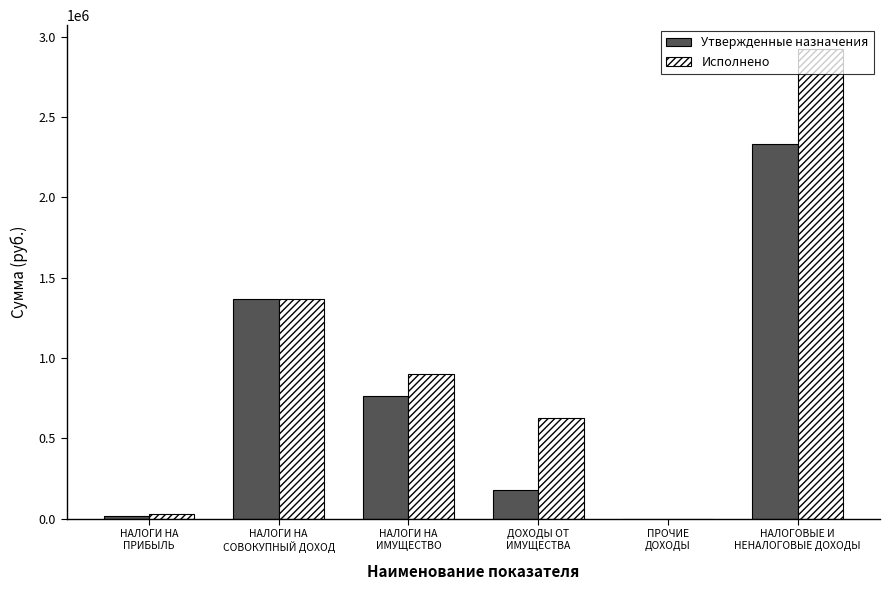

What is the highest value of the Исполнено series?

2924462.7